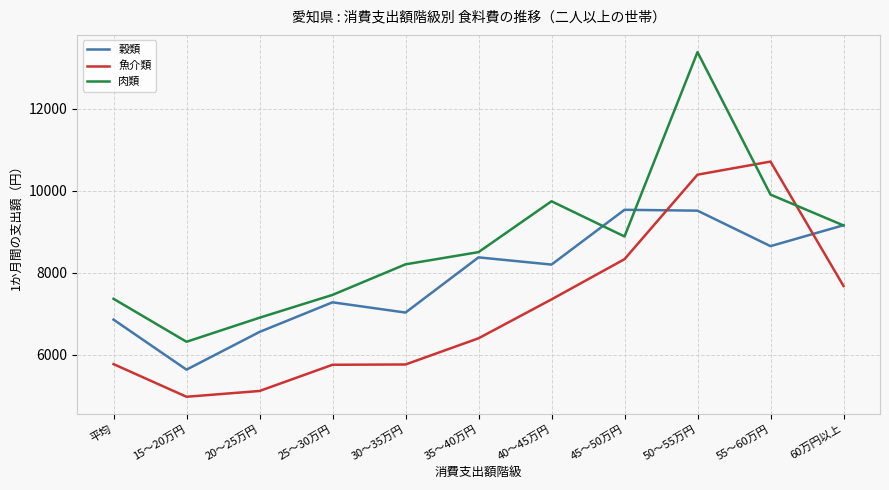

What are all the series names shown in the legend?

穀類, 魚介類, 肉類